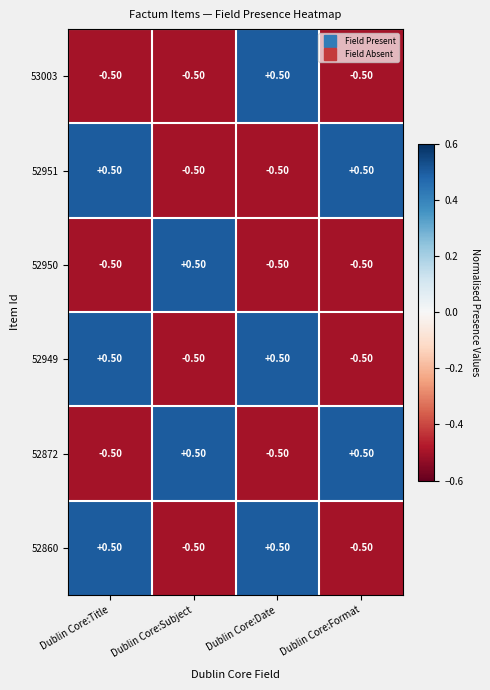

At which label does 52949 first exceed 0?

Dublin Core:Title